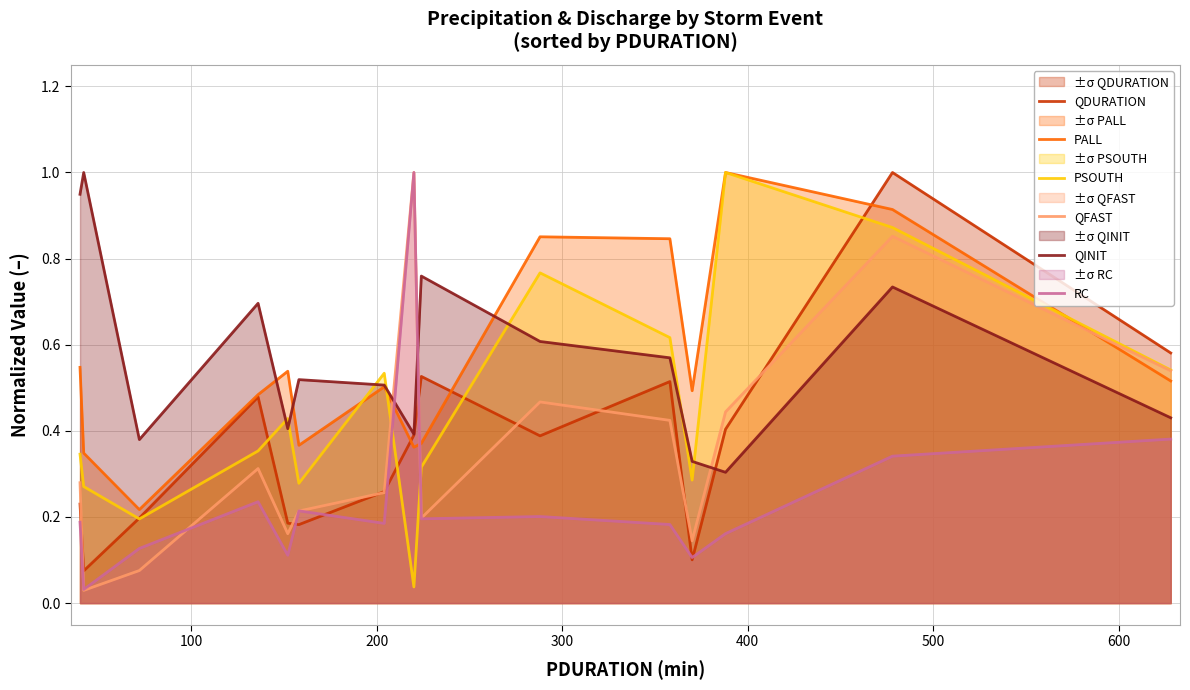

True or false: QINIT and PSOUTH intersect in this chart.

True